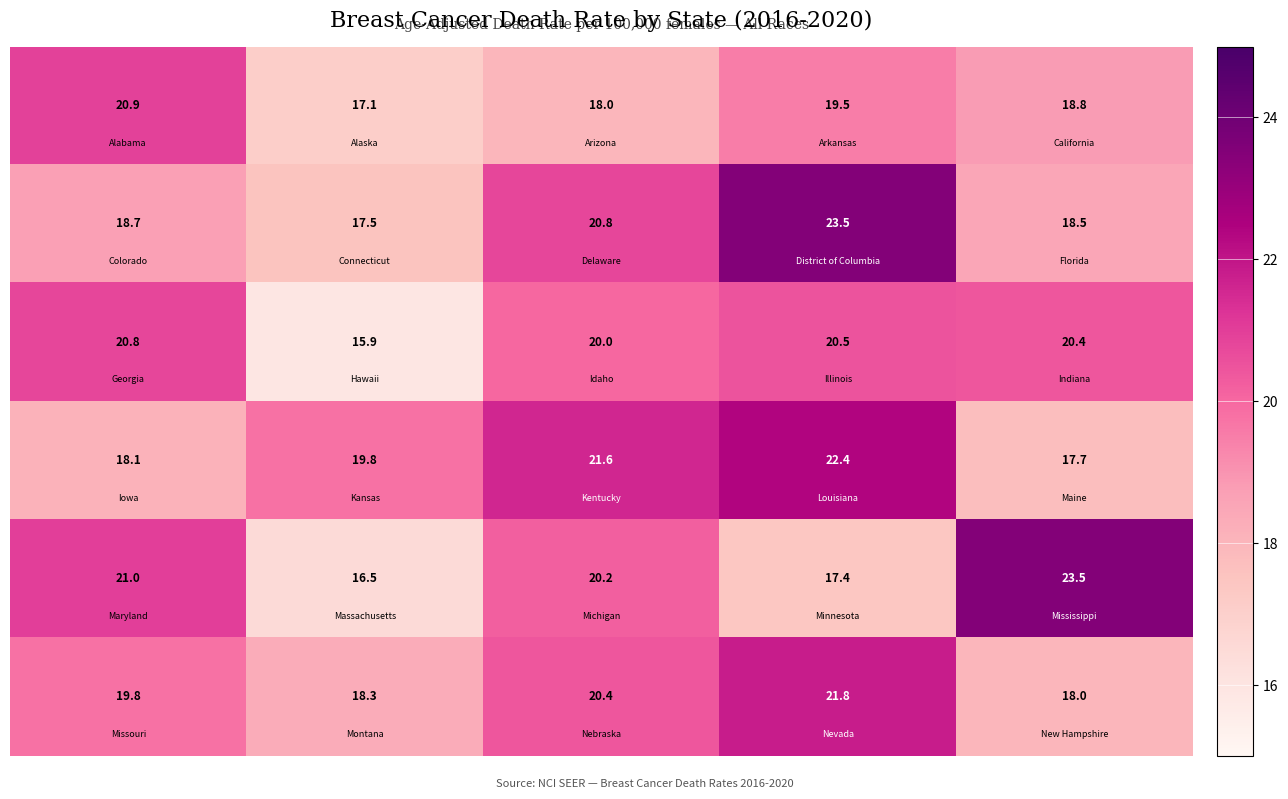

What is the greatest value displayed?

23.5